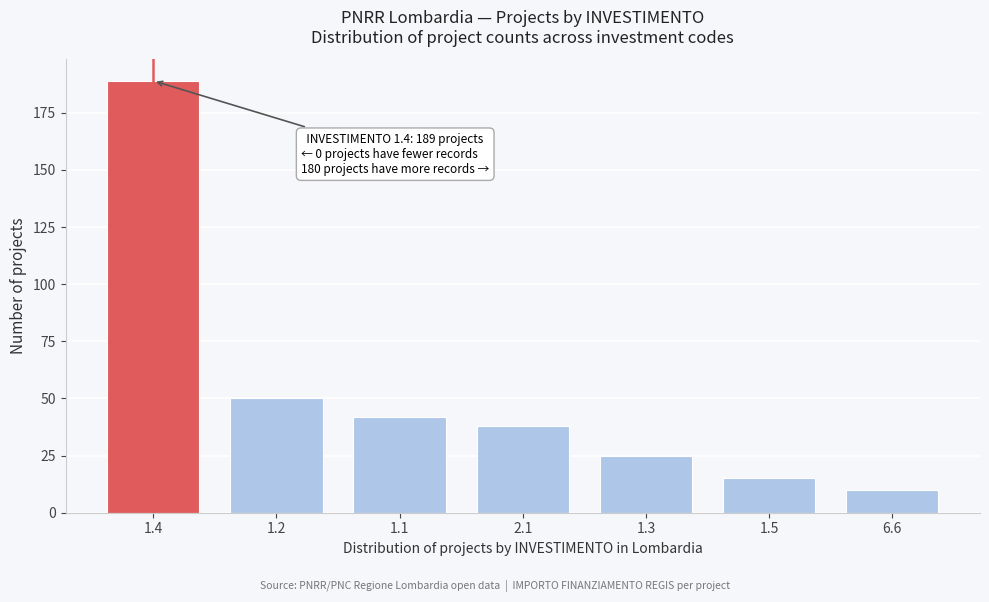

Reading left to right, transcribe all the data shown in this chart.

189	50	42	38	25	15	10